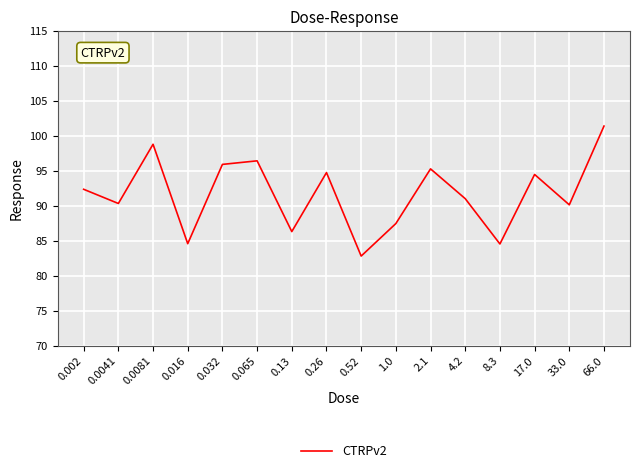

What is the minimum value shown in the chart?

82.8